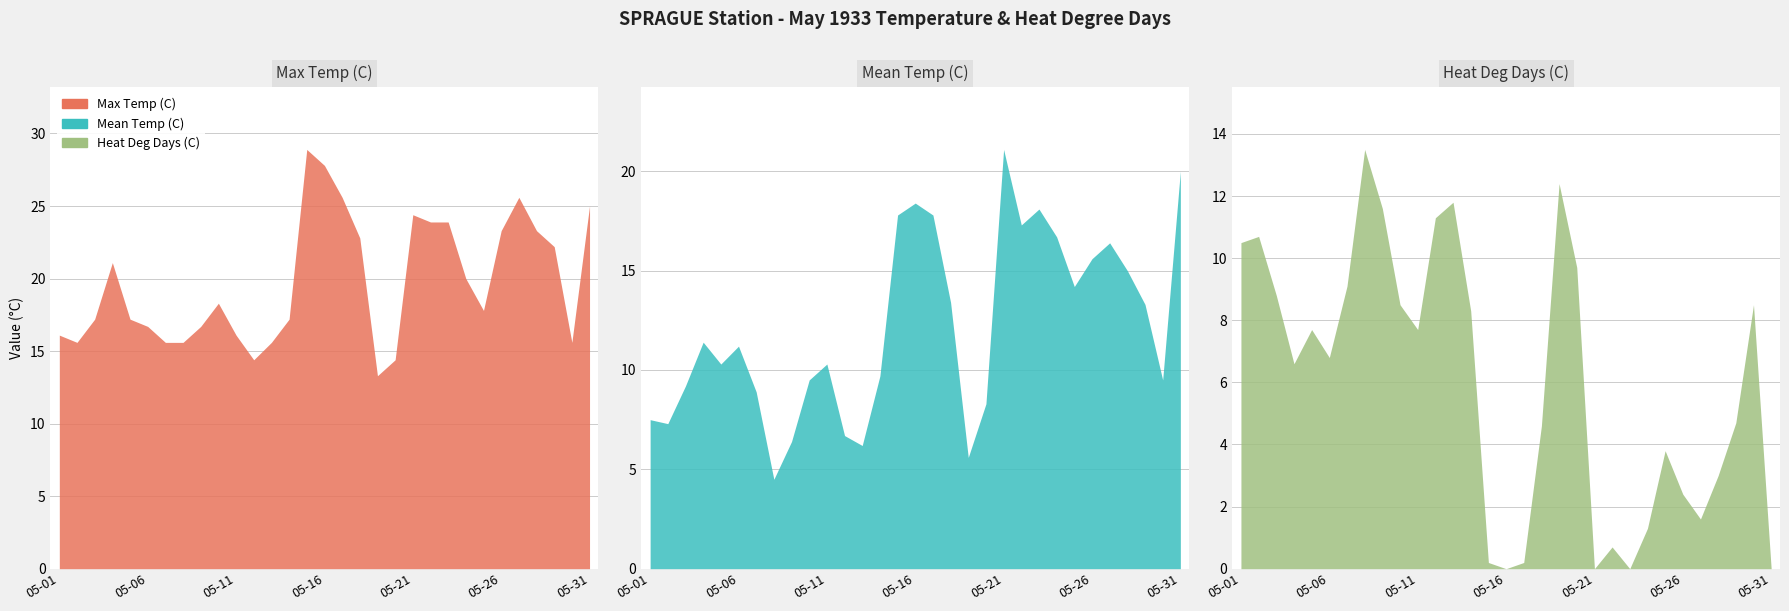

Where is the first local maximum for Max Temp (C)?

05-04